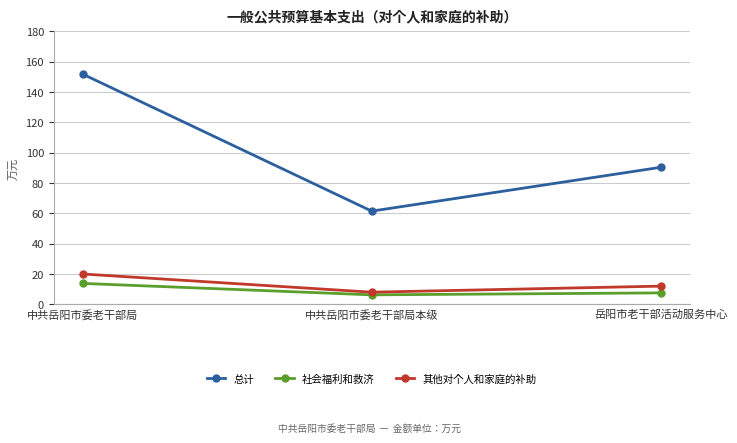

What is the difference between the 总计 values at 中共岳阳市委老干部局本级 and 岳阳市老干部活动服务中心?

28.9